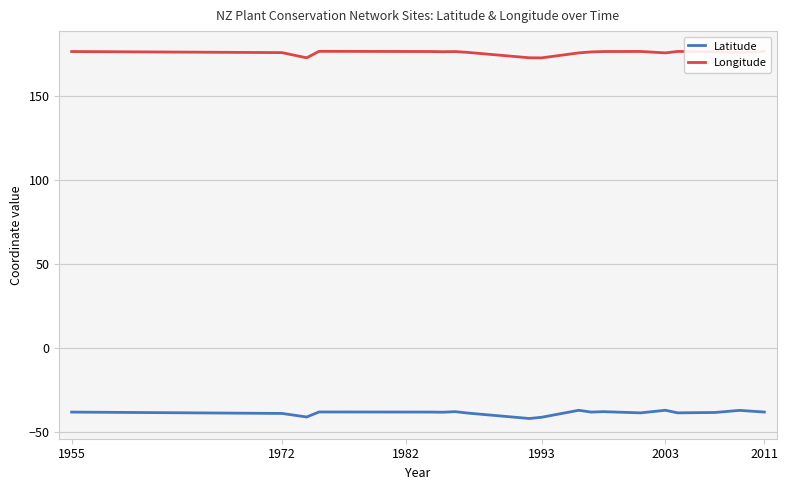

How many interior local peaks does the Latitude series have?

6